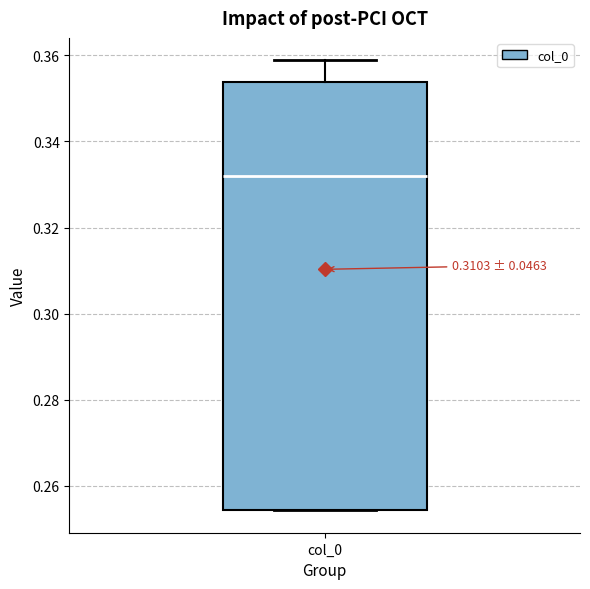

Transcribe this box plot: give where the median line is, the range the box spans, and where the two whiskers end, as read against the y-axis. The values are not printed on the chart, so give them approximately, as read against the axis.

median 0.332, box 0.254 to 0.354, whiskers 0.254 to 0.358